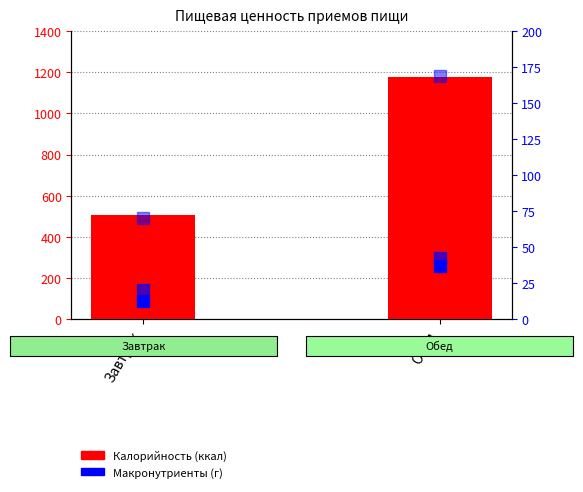

Is it true that Углеводы (г) equals 14.0 at Завтрак?

False